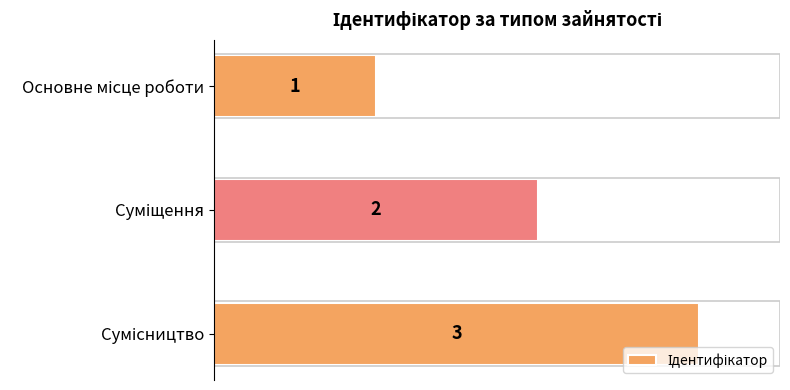

Count the values in the range 1 to 3.

3